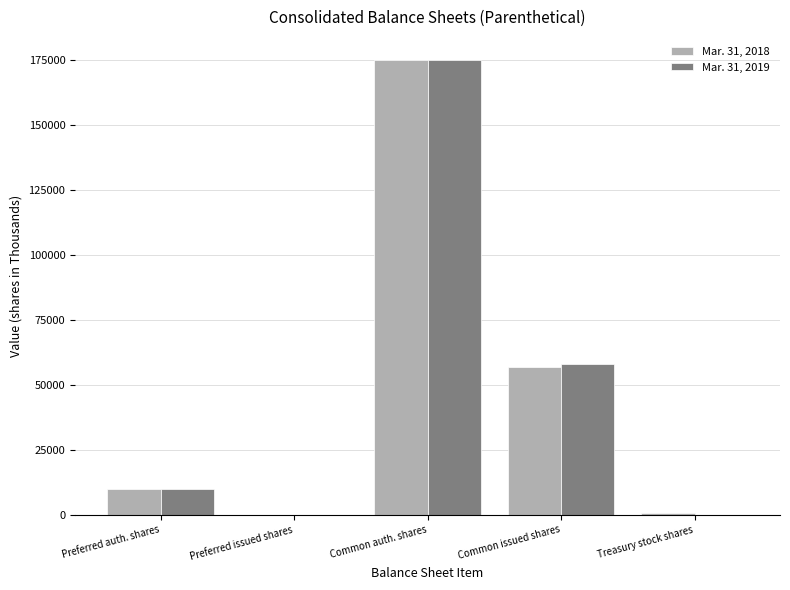

Count the number of categories in the chart.

5